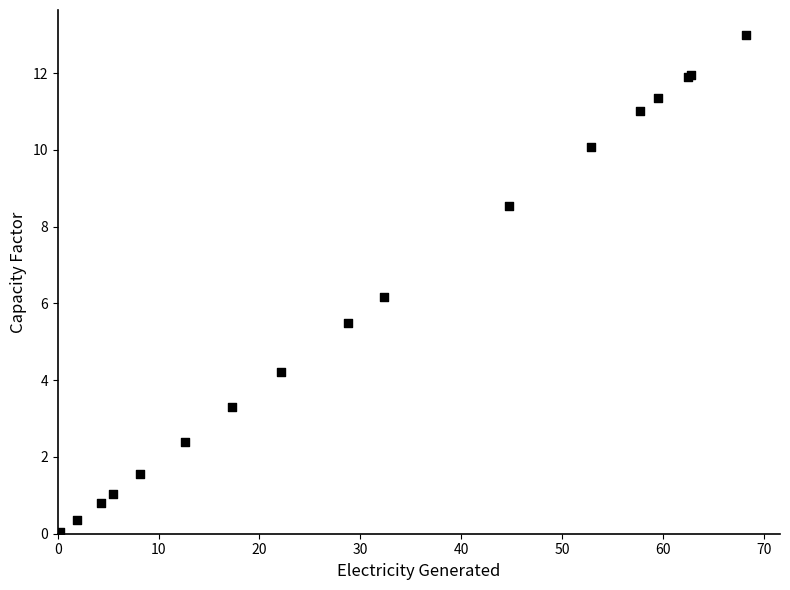

What Y value in the scatter plot is closest to 6?

6.2